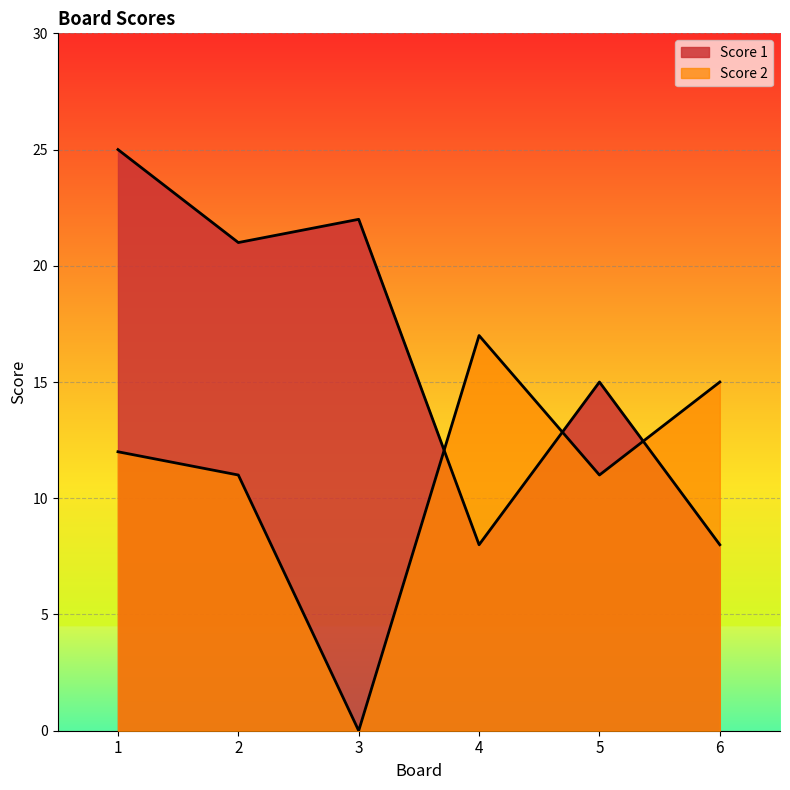

Is it true that Score 1 equals 8 at 6?

True